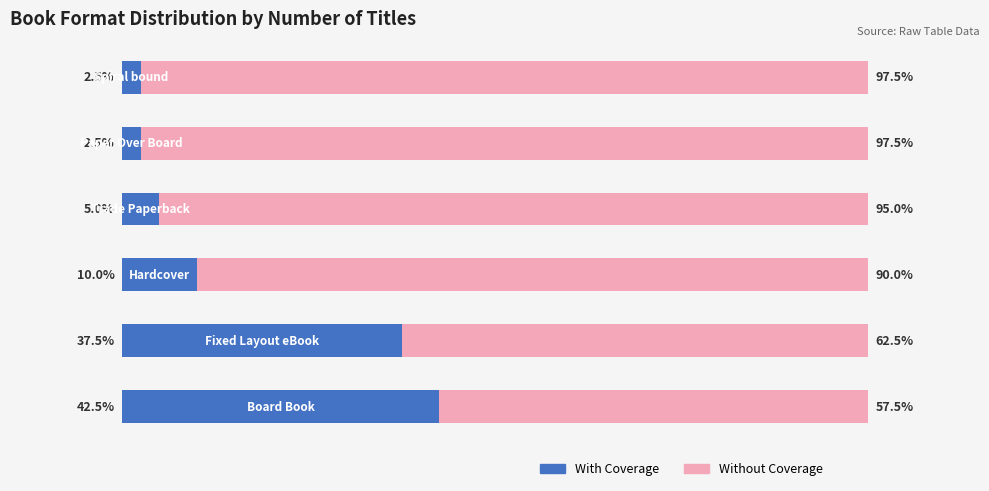

What are all the series names shown in the legend?

With Coverage, Without Coverage